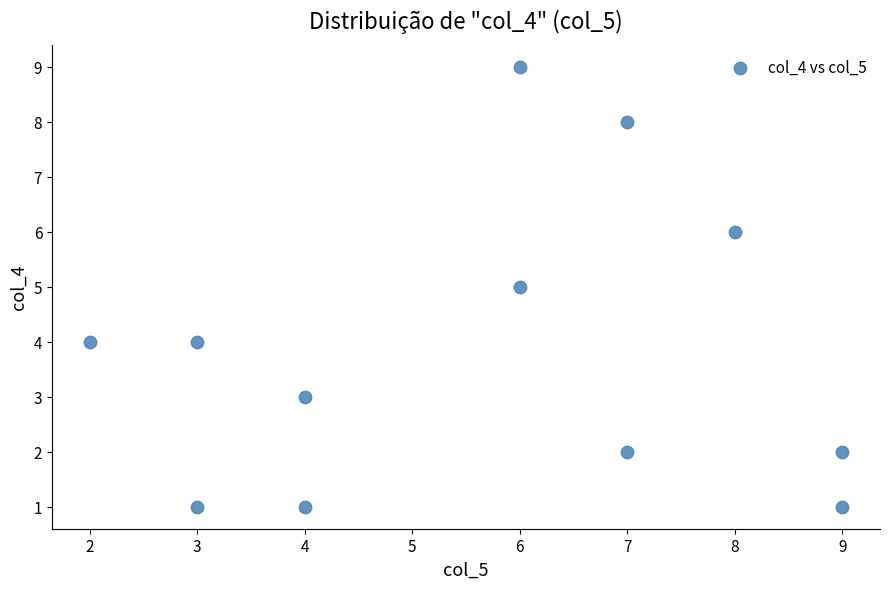

What is the average X value?

6